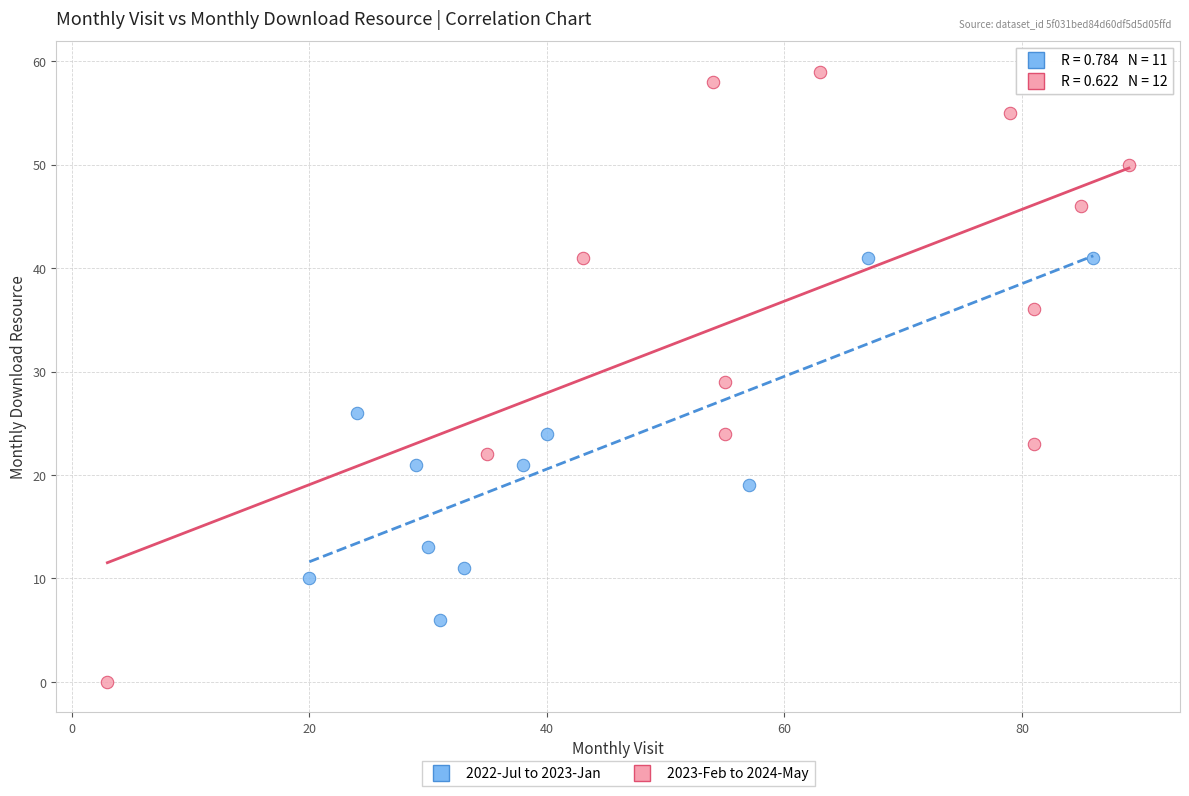

Which series has the widest spread of Y values?

2023-Feb to 2024-May